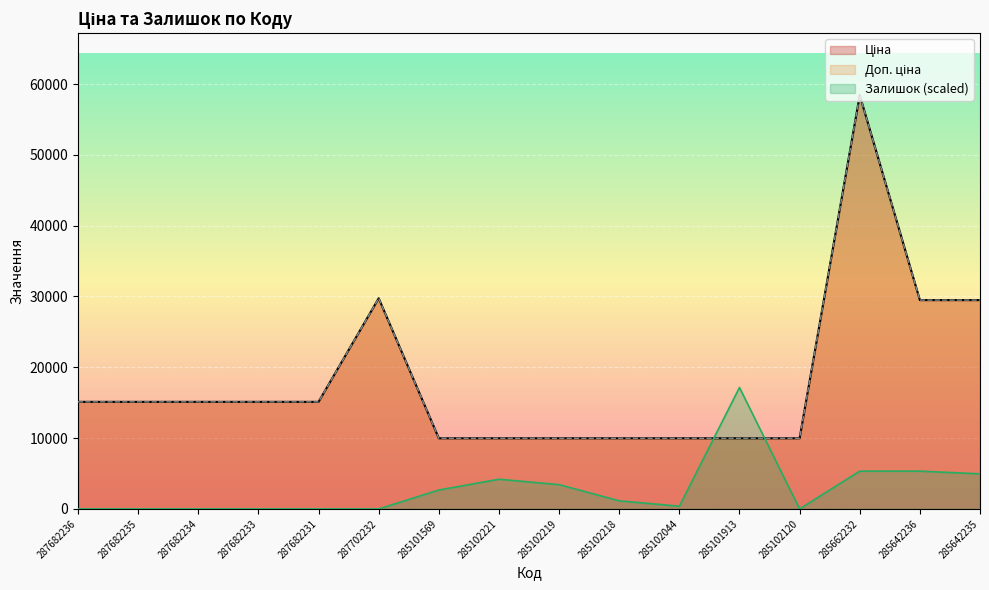

What is the average value of the Залишок series?

2786.4